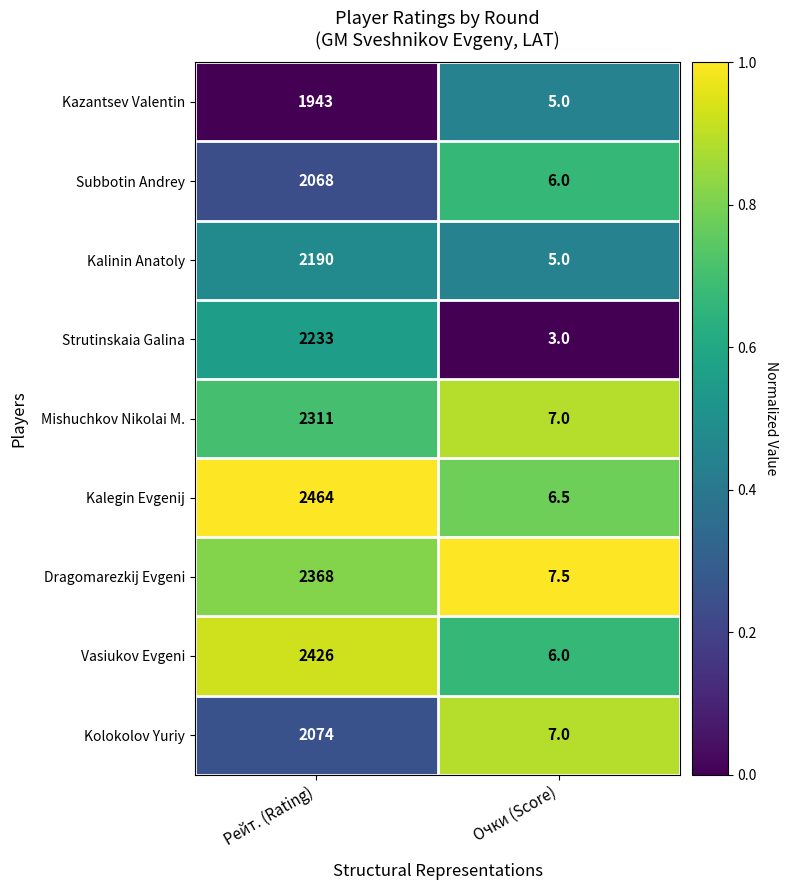

The Subbotin Andrey series shows 6.0 at Очки (Score). True or false?

True